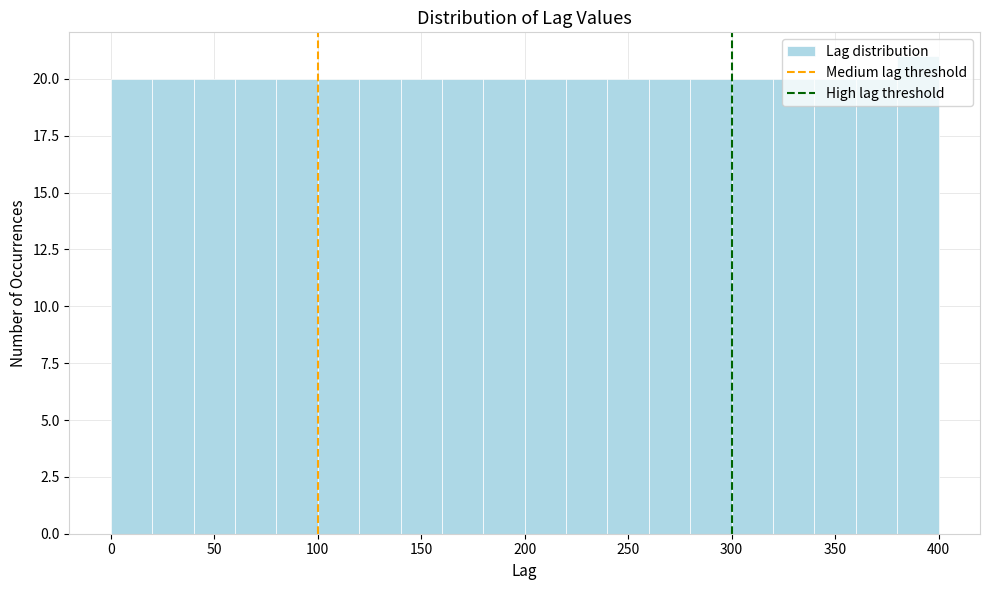

Over which range of the x-axis is the bar tallest?

380 to 400